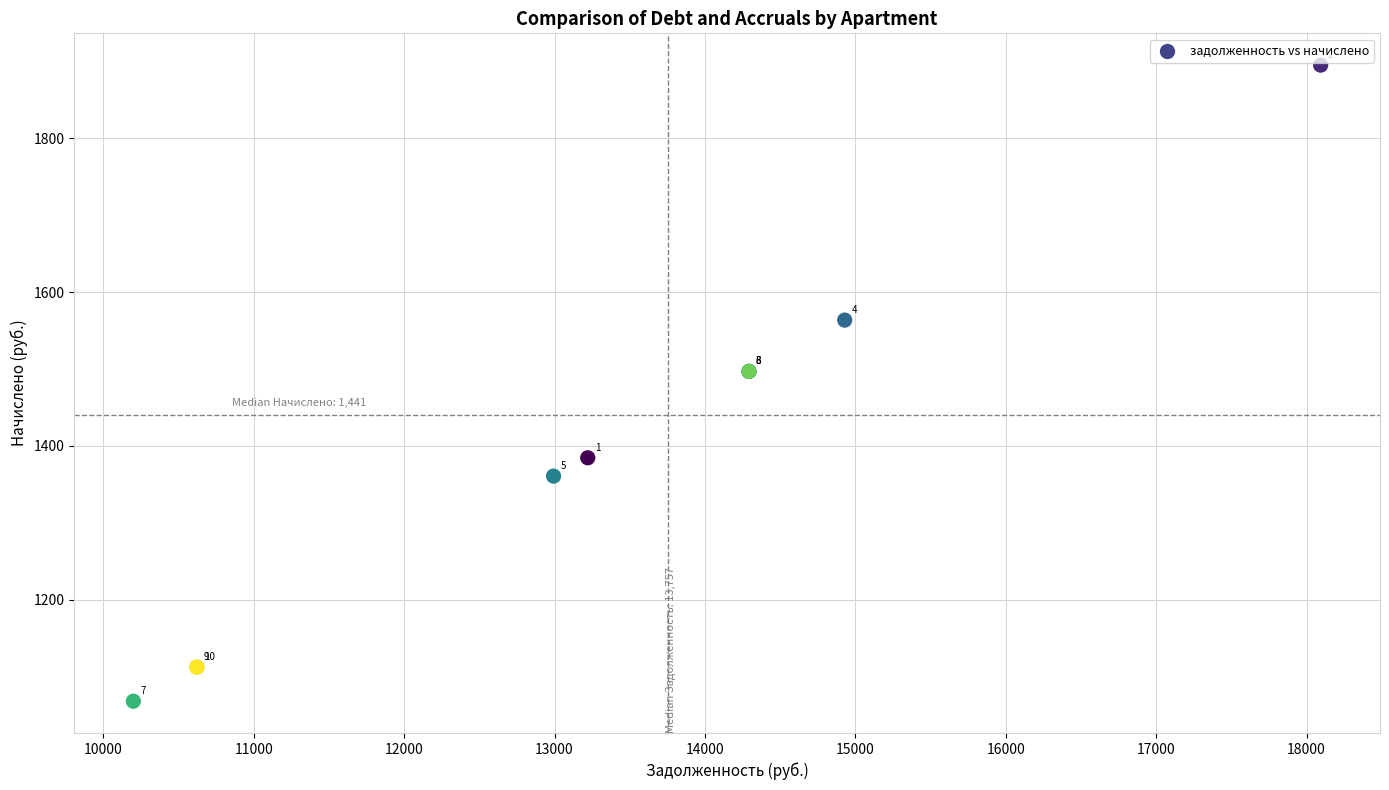

What Y value in the scatter plot is closest to 1481?

1496.9